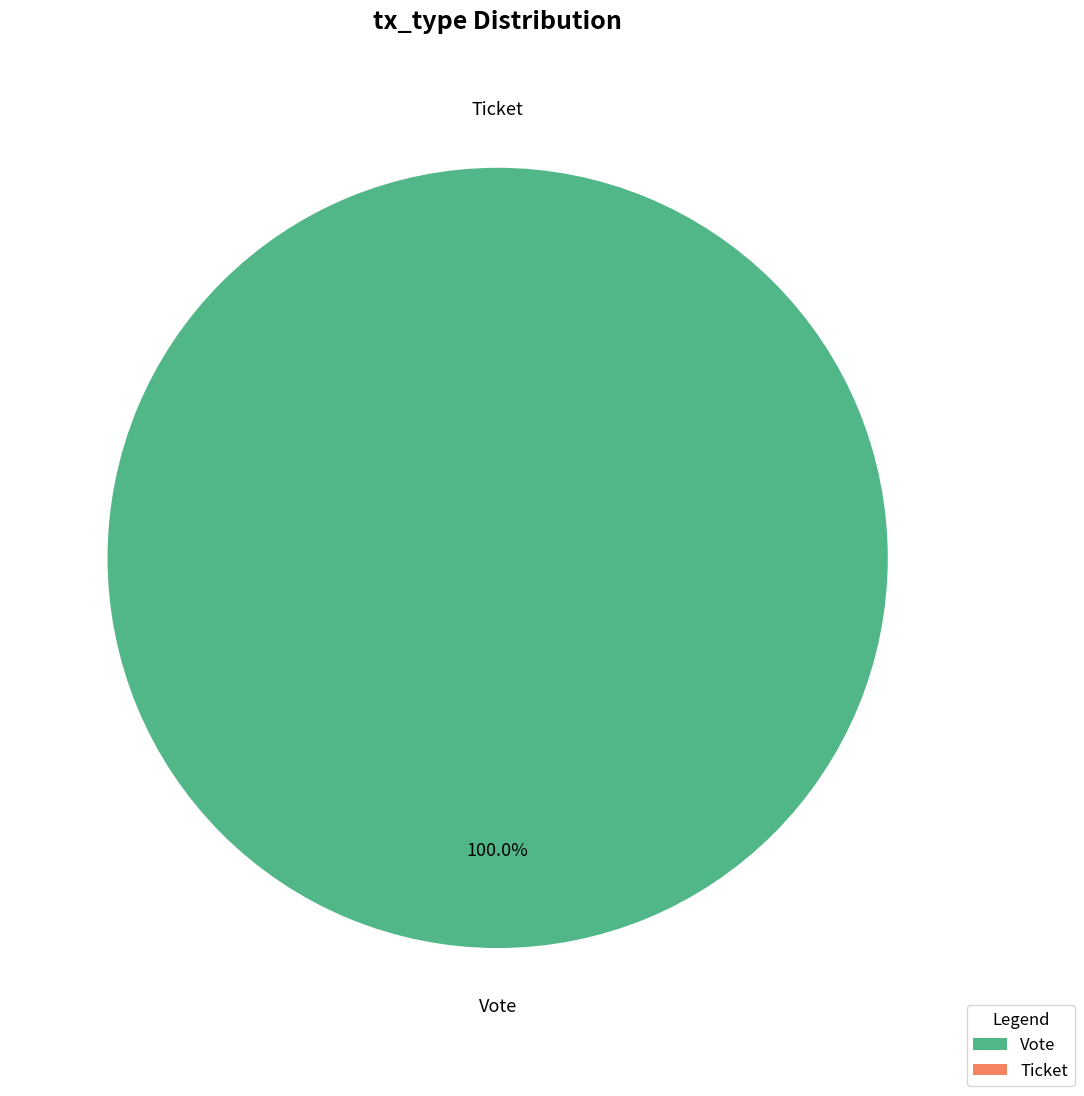

Is there any slice that represents more than half of the pie?

Yes